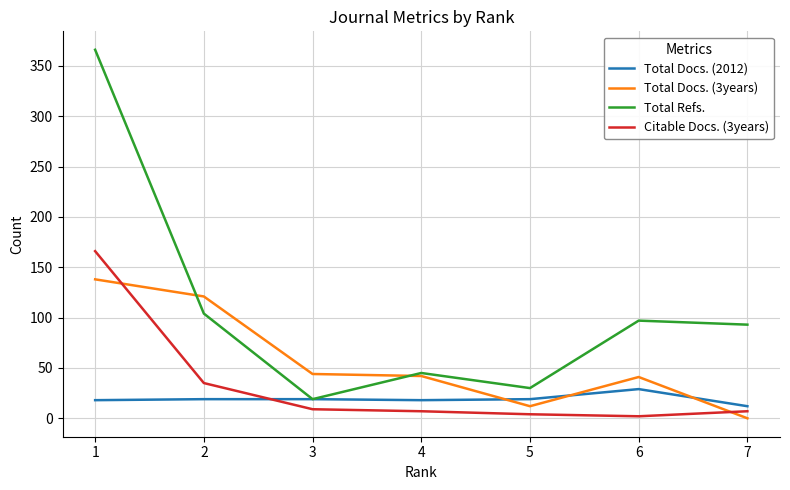

Which series has the largest total across all categories?

Total Refs.